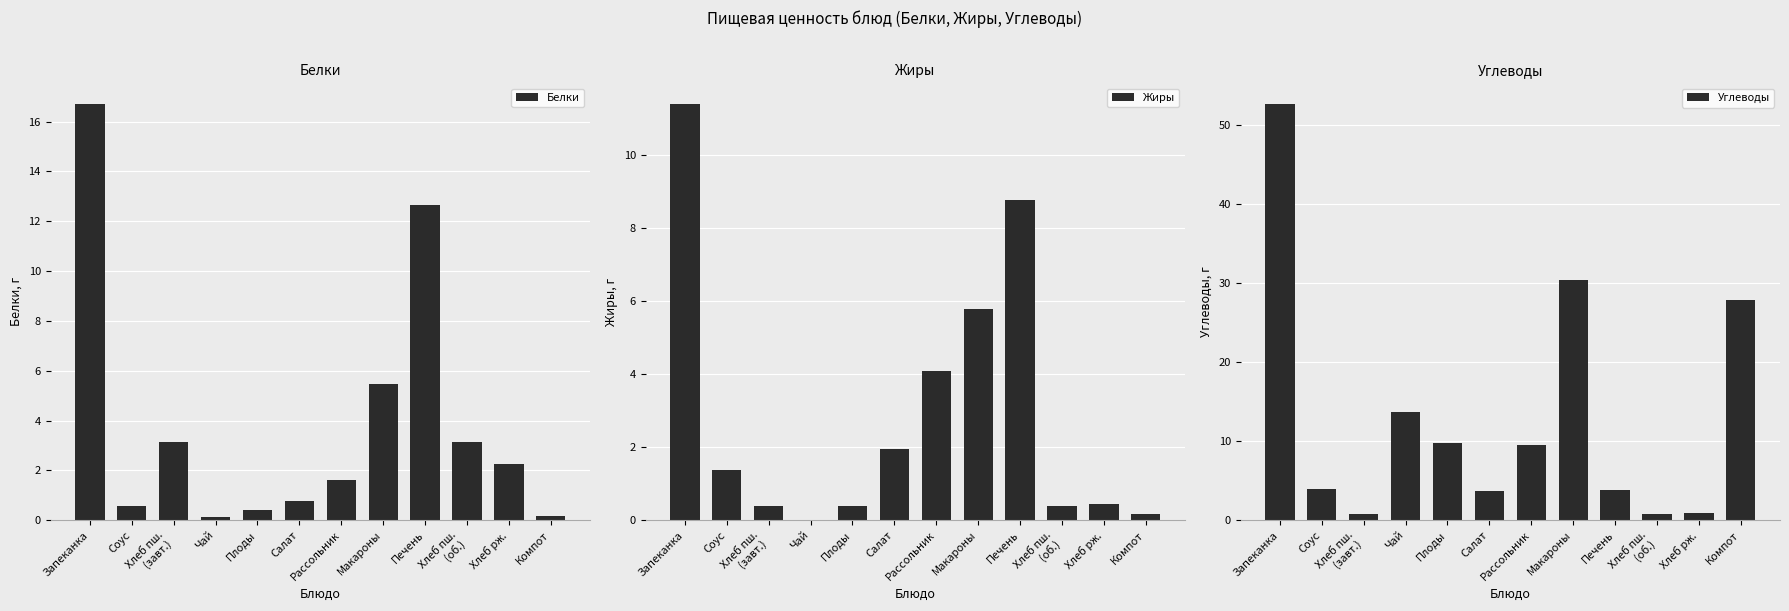

How many data points in Белки are above 2?

6